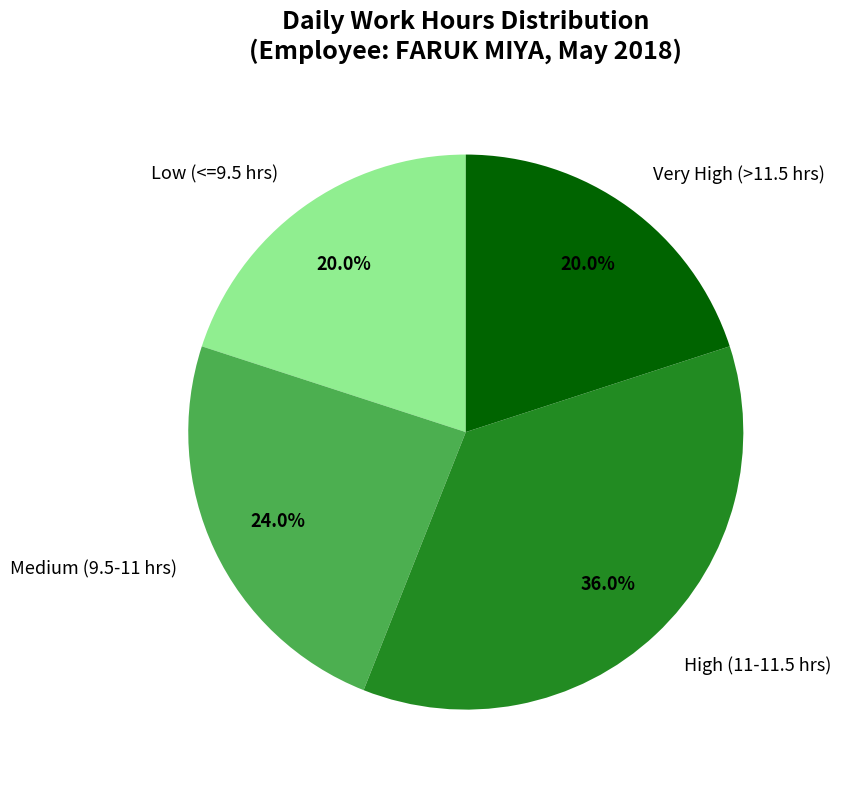

What is the largest slice in the pie chart?

High (11-11.5 hrs)